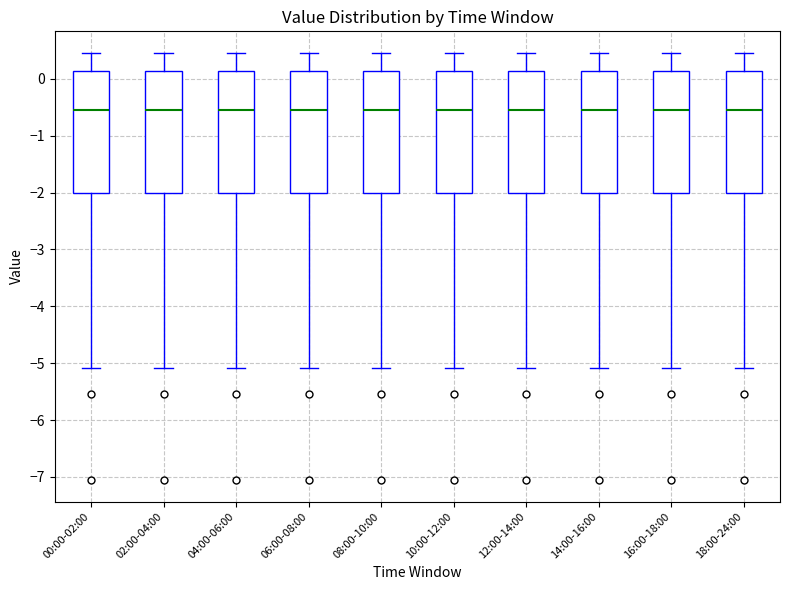

Where does the upper whisker of the box for 12:00-14:00 end on the y-axis? The values are not printed on the chart, so give them approximately, as read against the axis.

0.5